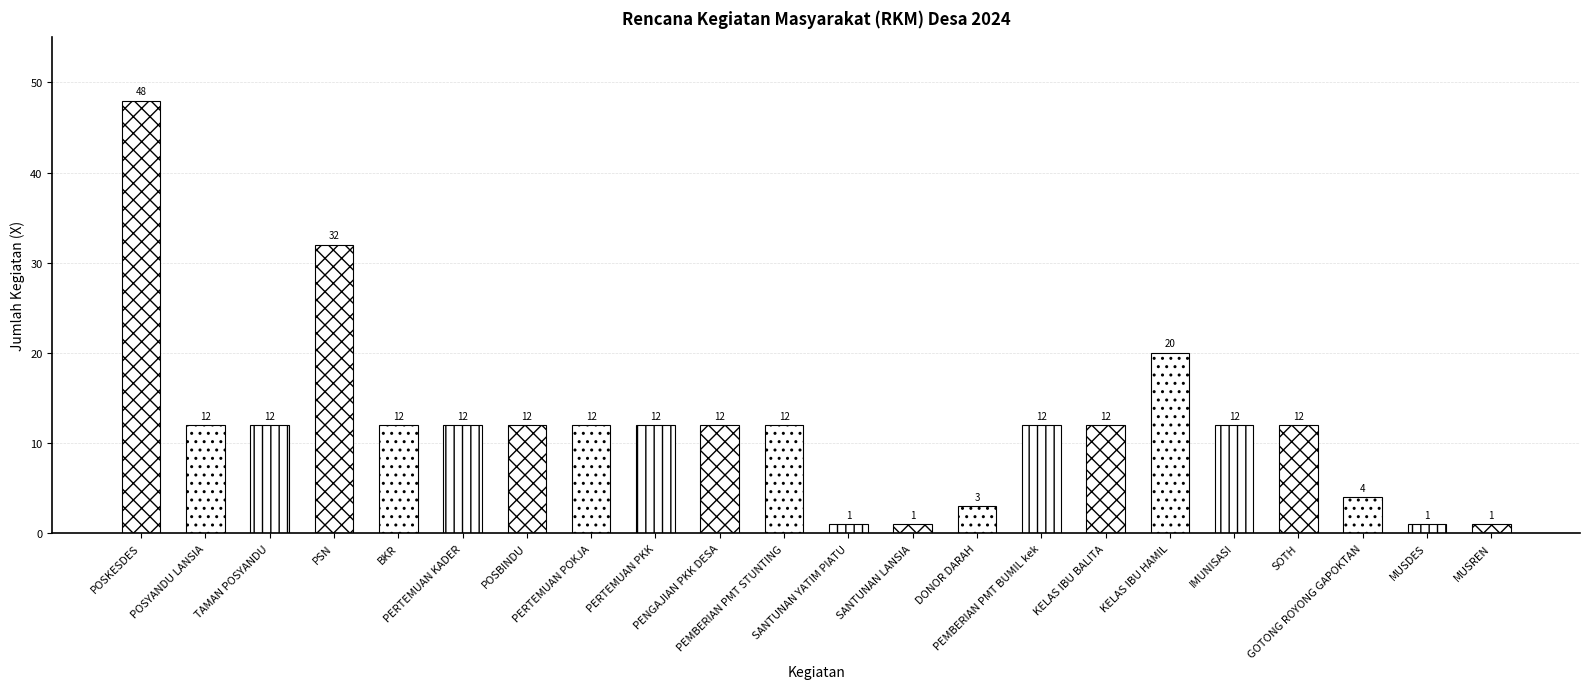

What is the difference between the maximum and minimum values?

47